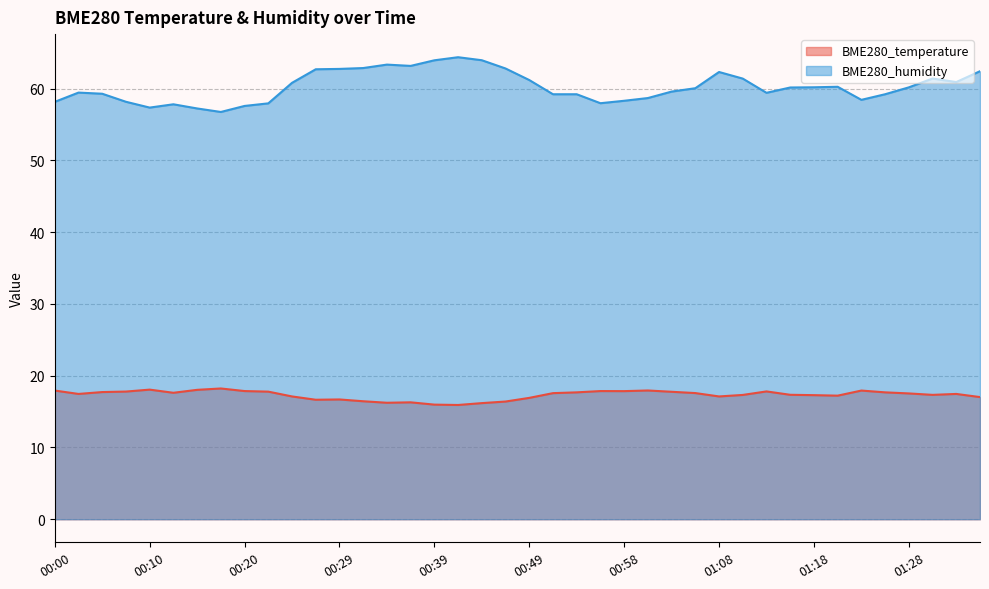

Where is BME280_temperature nearest to the value 17?

01:35